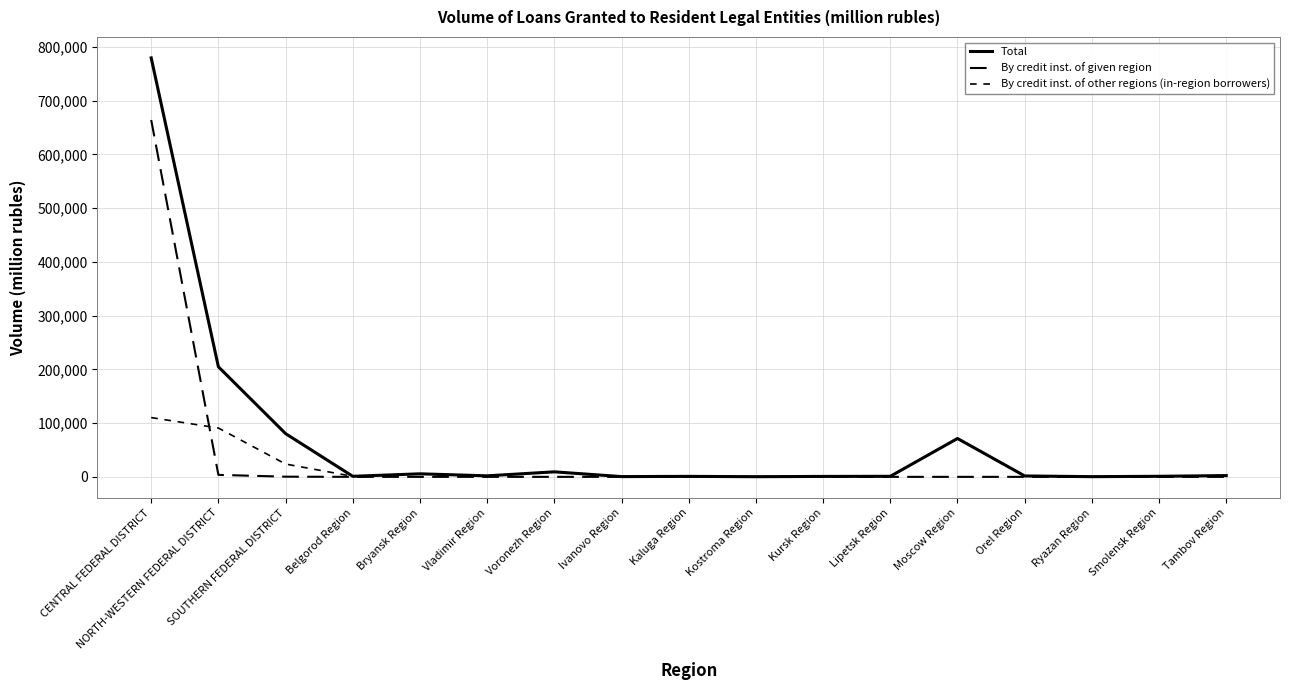

What is the total value across all series at Belgorod Region?

2022